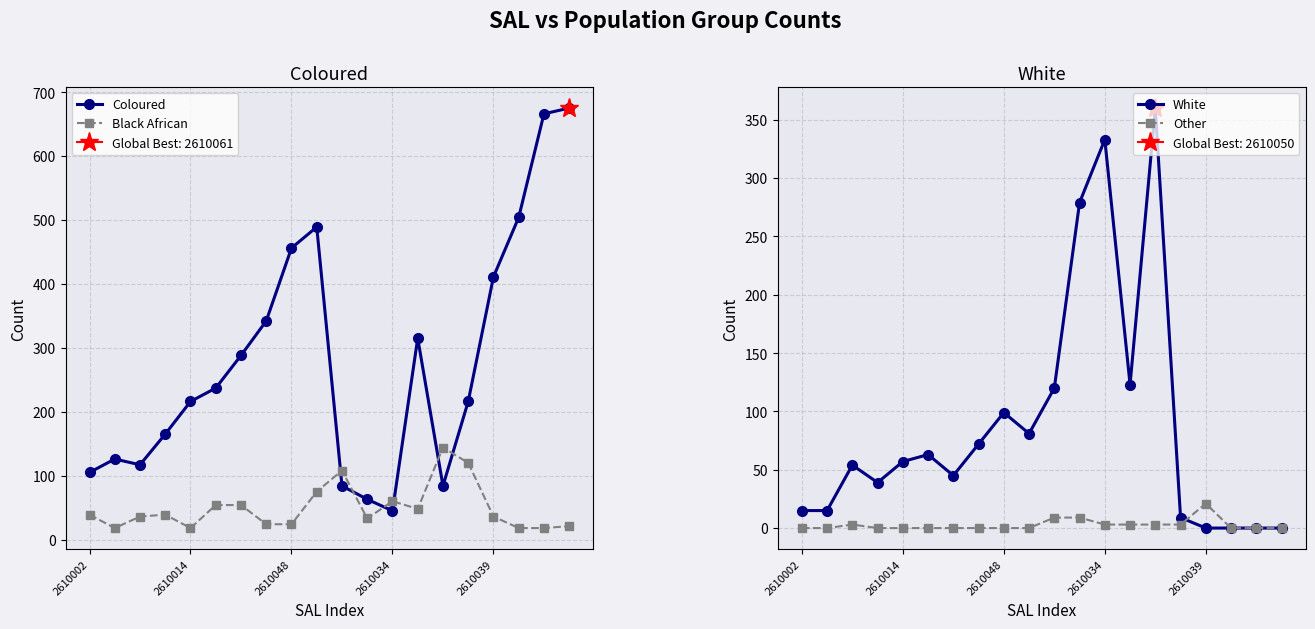

What is the highest value of the Coloured series?

675